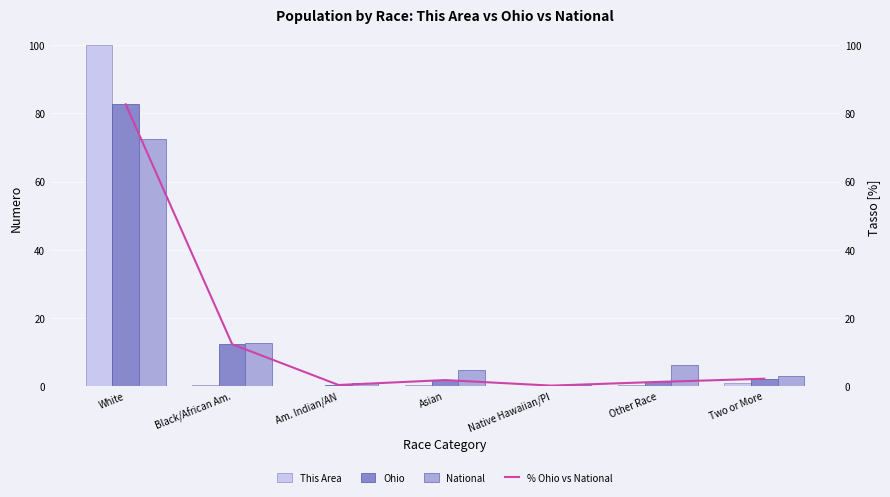

True or false: National has a value of 4.2 at Other Race.

False